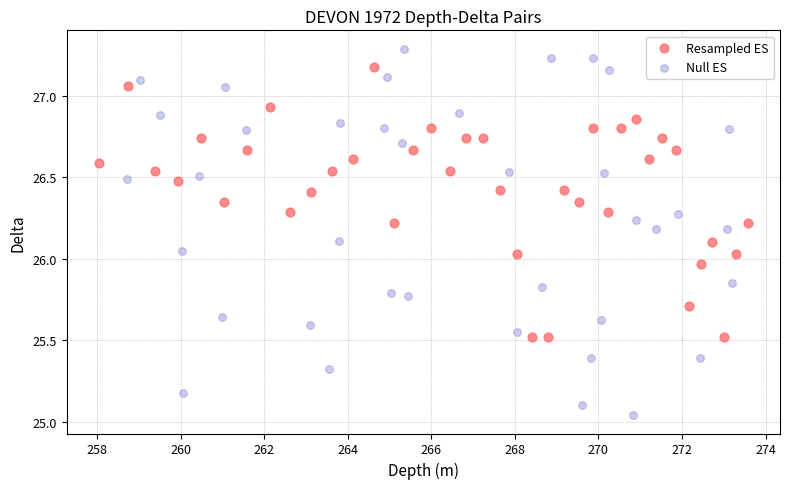

Which series contains the lowest Y value?

Null ES